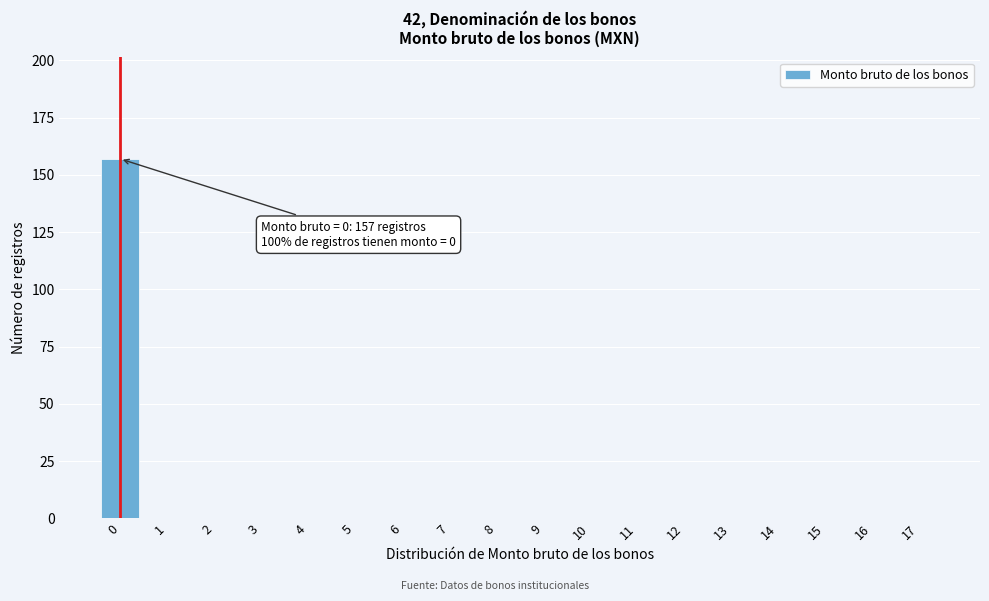

Reading left to right, transcribe all the data shown in this chart.

0=157	1=0	2=0	3=0	4=0	5=0	6=0	7=0	8=0	9=0	10=0	11=0	12=0	13=0	14=0	15=0	16=0	17=0